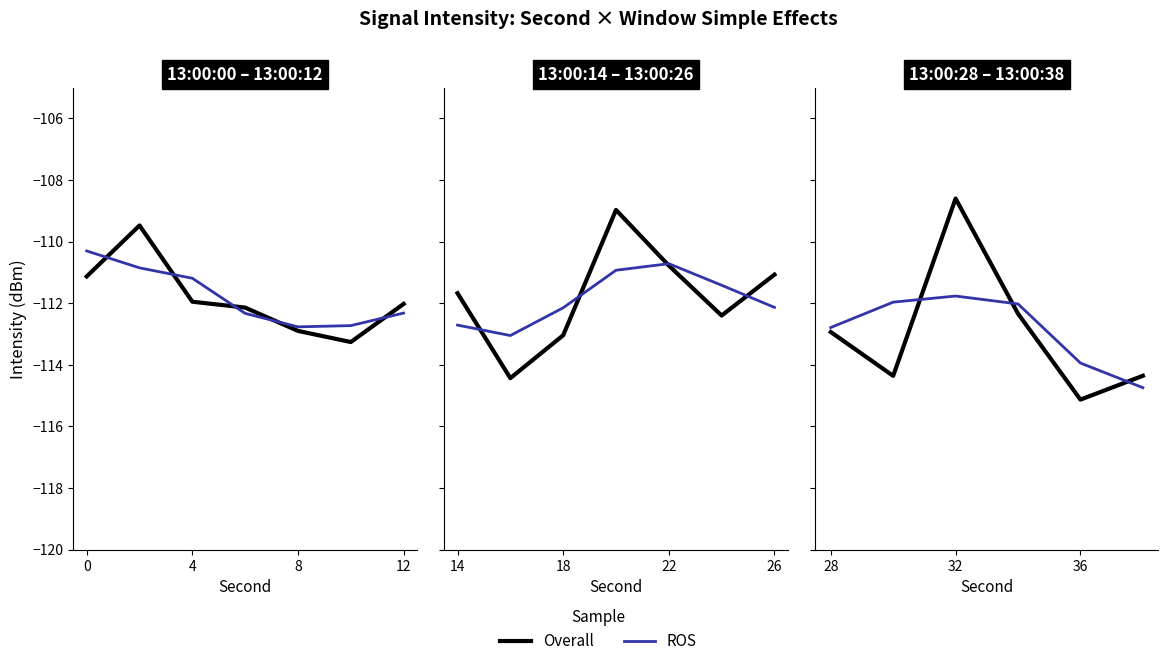

Rank the series by their average value, from lowest to highest.

Overall, ROS